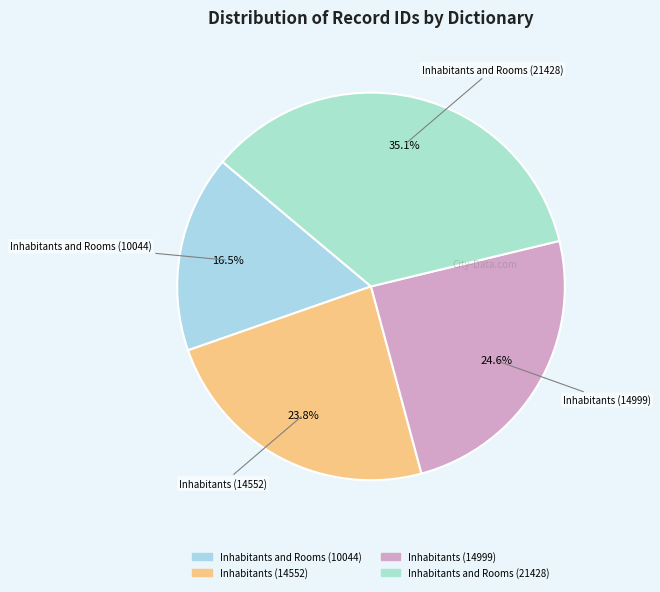

To the nearest percent, what is the difference between the largest and smallest slice percentages?

19%